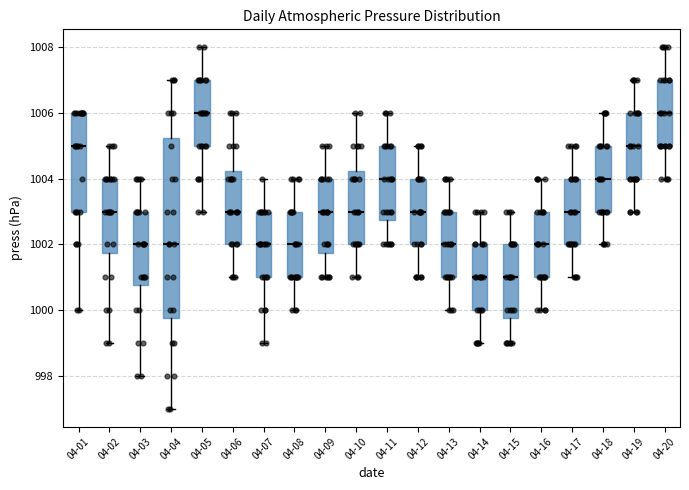

Where does the upper whisker of the box for 04-06 end on the y-axis? The values are not printed on the chart, so give them approximately, as read against the axis.

1006.0